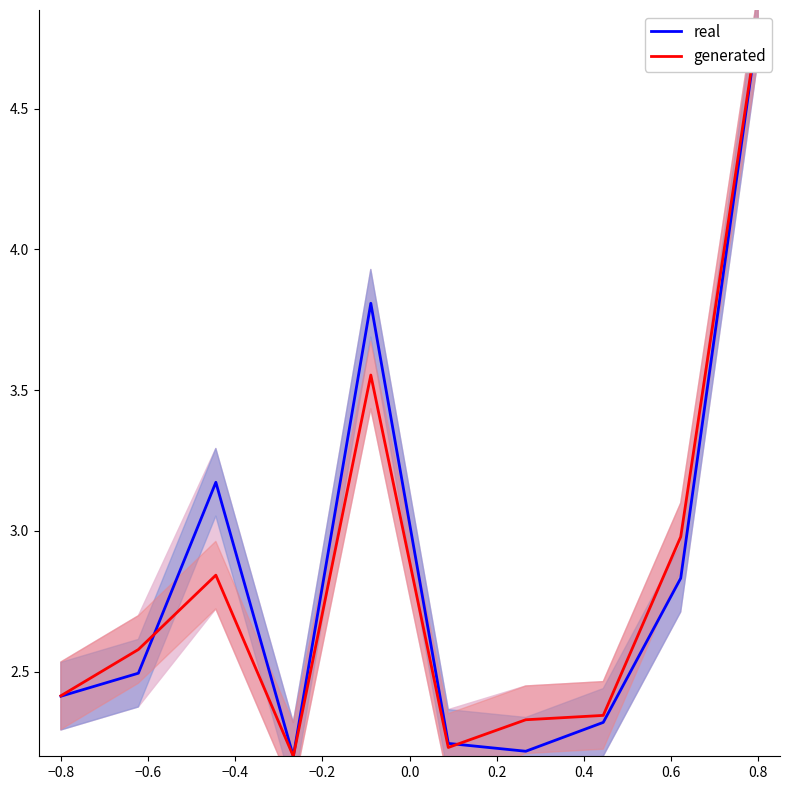

What is the difference between the highest and lowest values at −0.4?

0.3